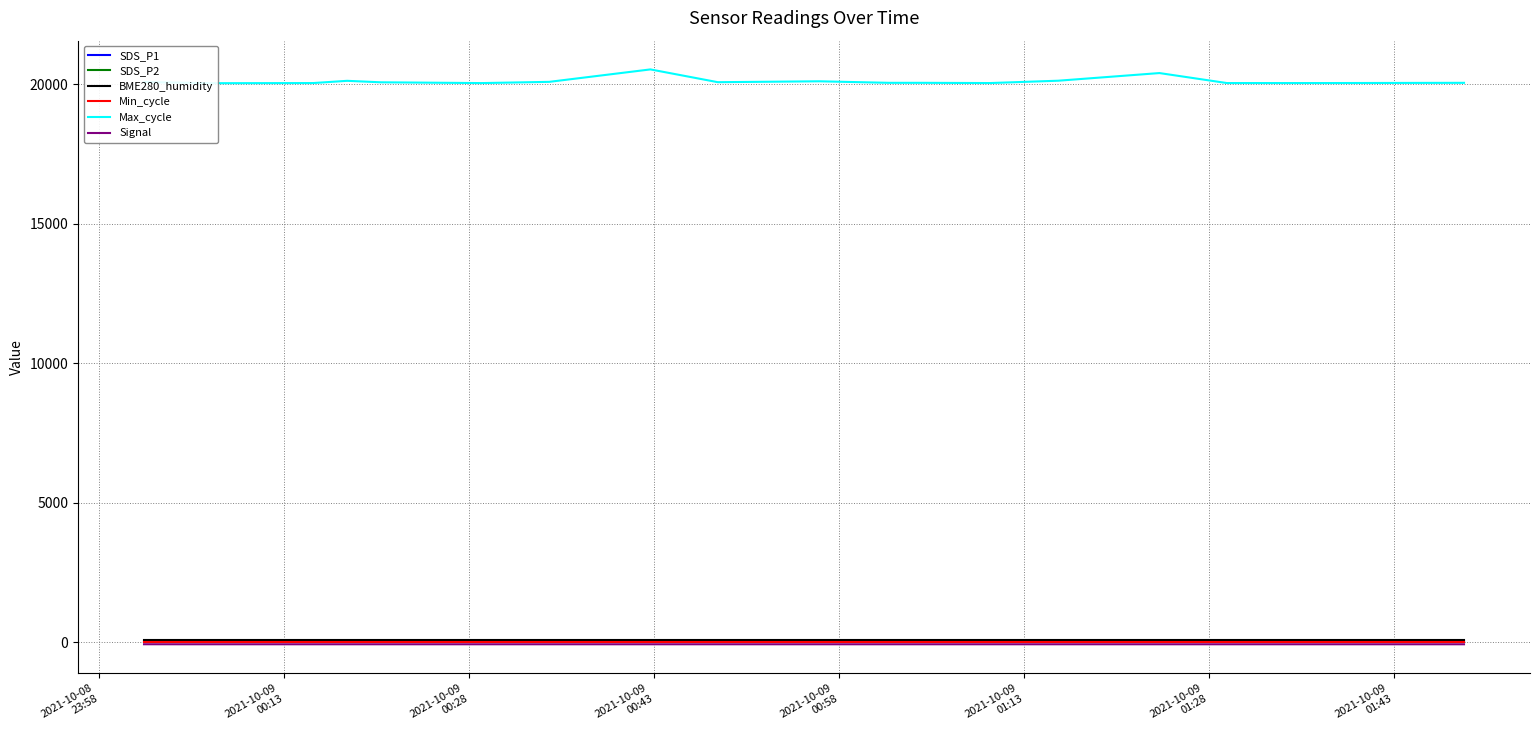

Which series has the widest spread of values?

Max_cycle